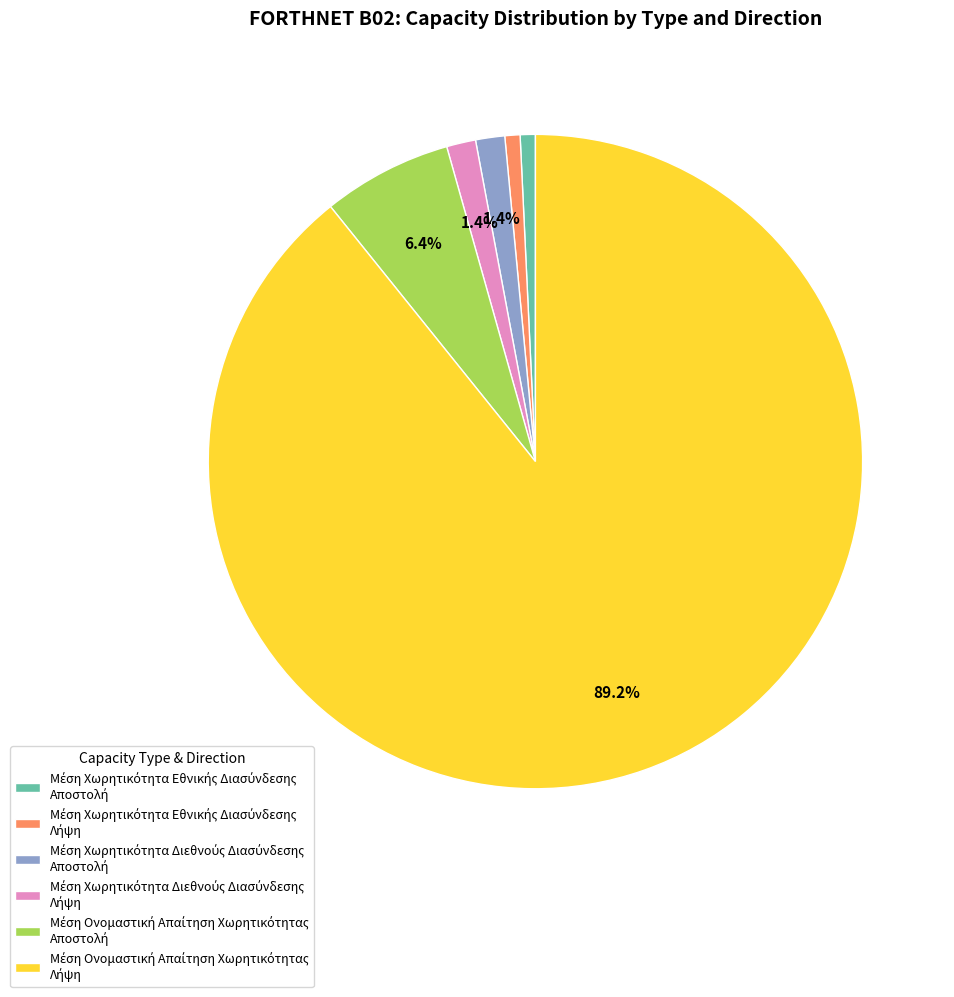

Is there a majority slice in this chart?

Yes